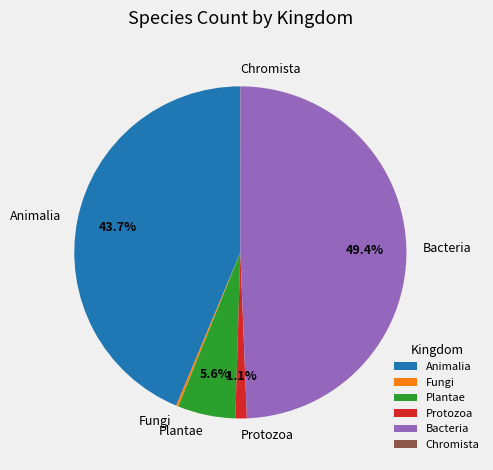

What percentage is NOT represented by Animalia?

56.3%